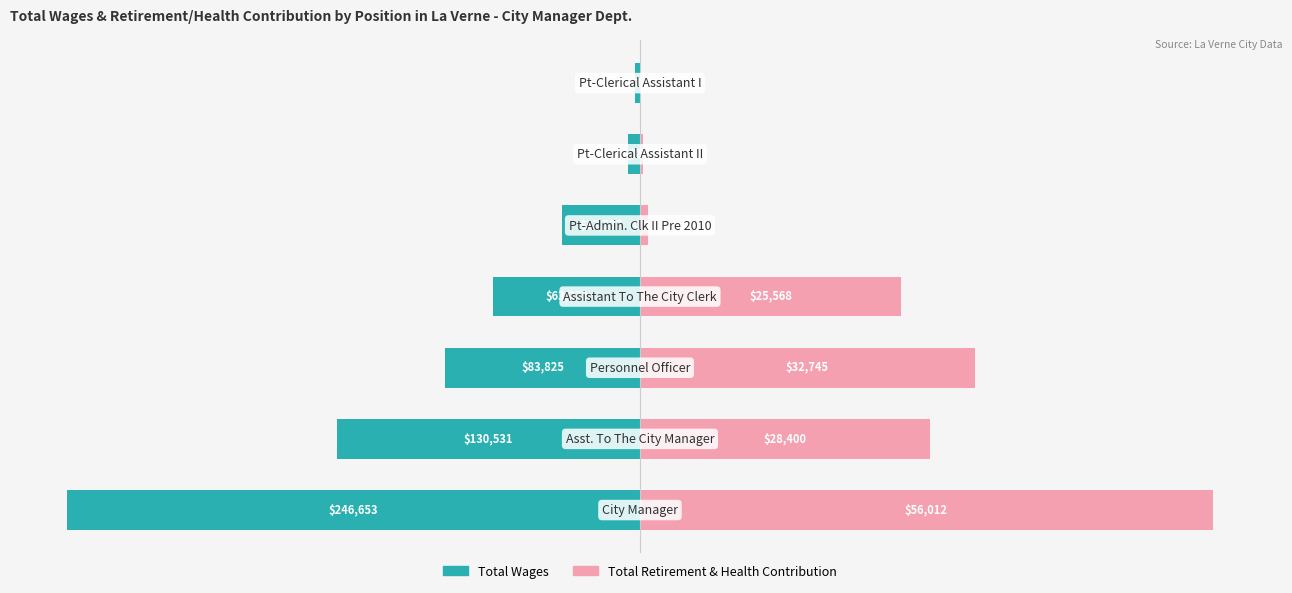

What are all the series names shown in the legend?

Total Wages, Total Retirement & Health Contribution